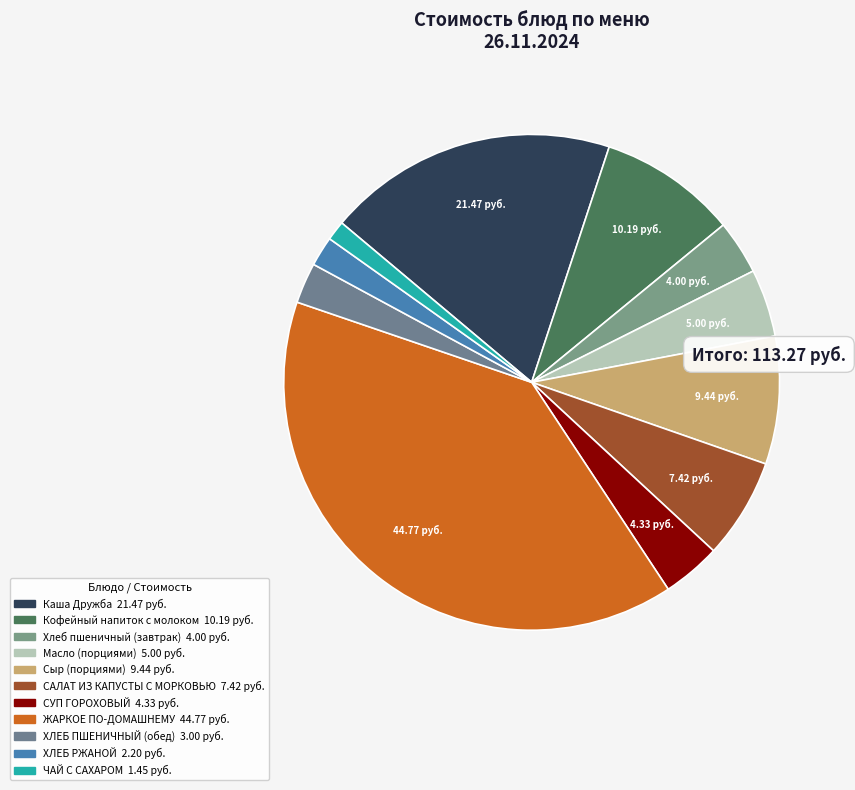

True or false: Сыр (порциями) accounts for 2% of the total.

False